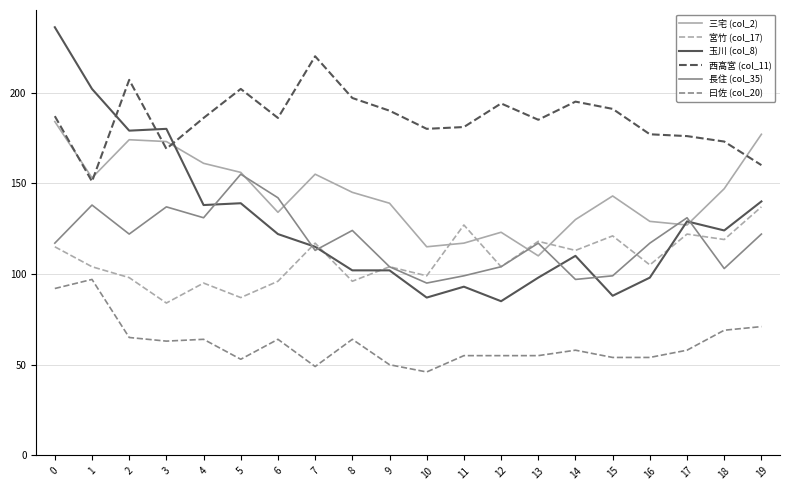

What is the total value across all series at 0?

931